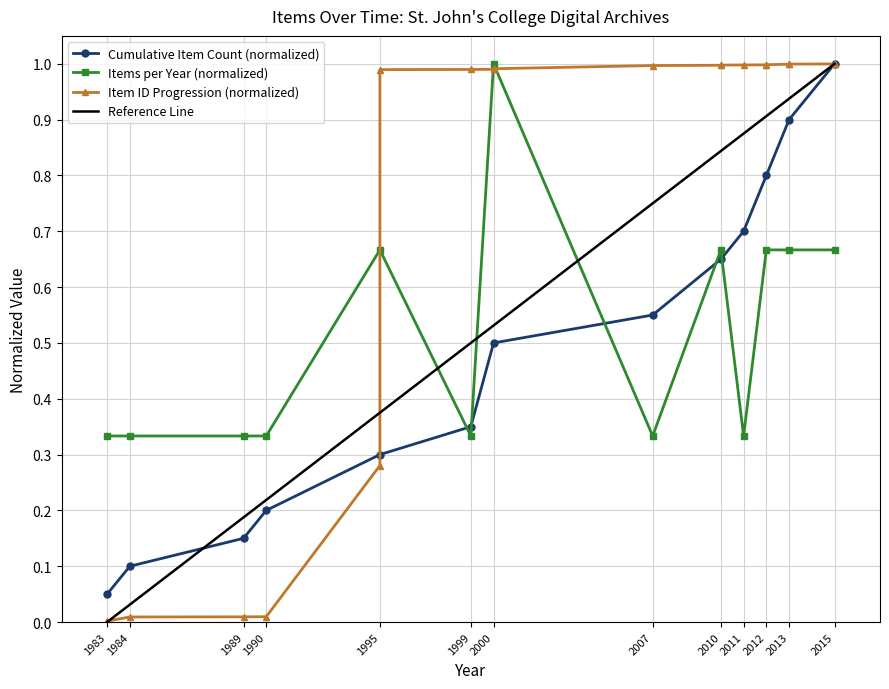

List the labels in order of Cumulative Item Count (normalized) value, largest first.

2015, 2013, 2012, 2011, 2010, 2007, 2000, 1999, 1995, 1990, 1989, 1984, 1983